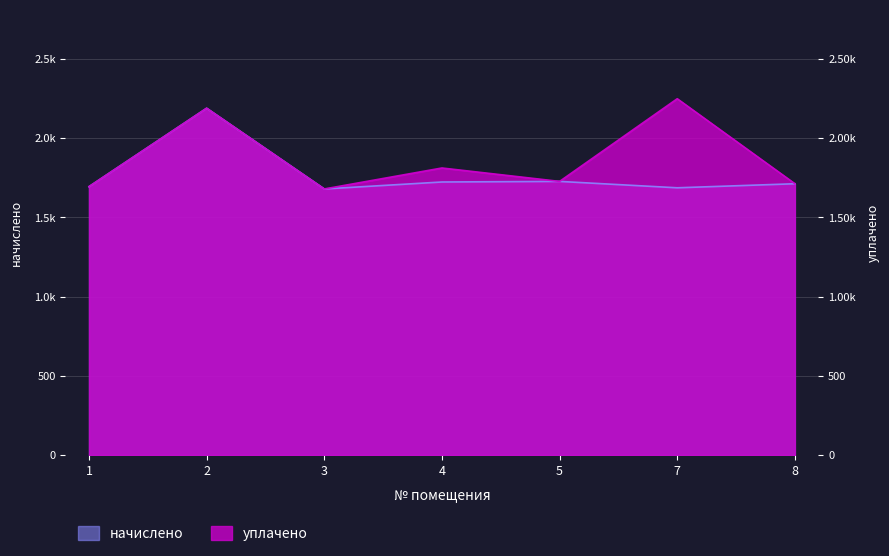

At which label does начислено first exceed 1712?

2